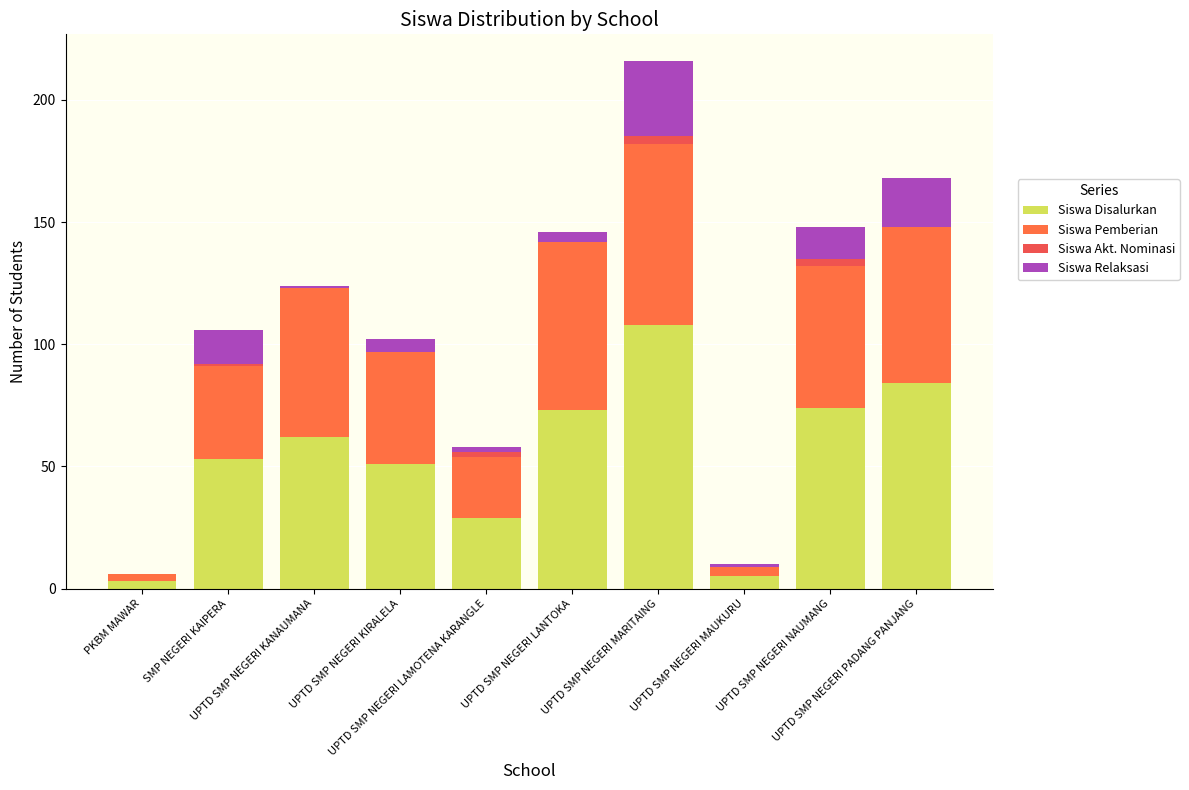

The Siswa Pemberian series shows 94 at UPTD SMP NEGERI LANTOKA. True or false?

False